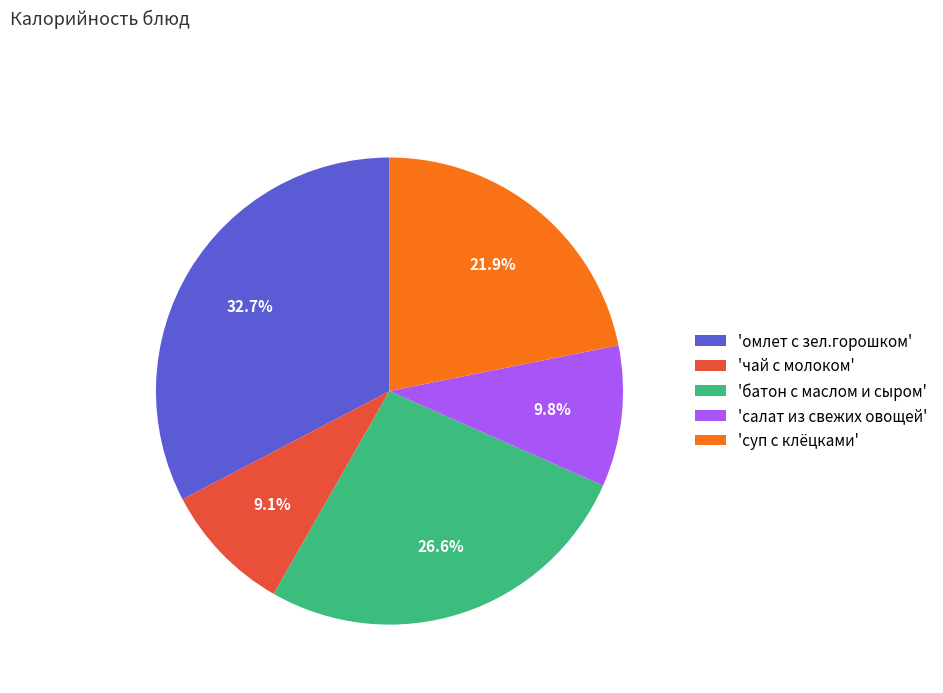

How many slices are in this pie chart?

5